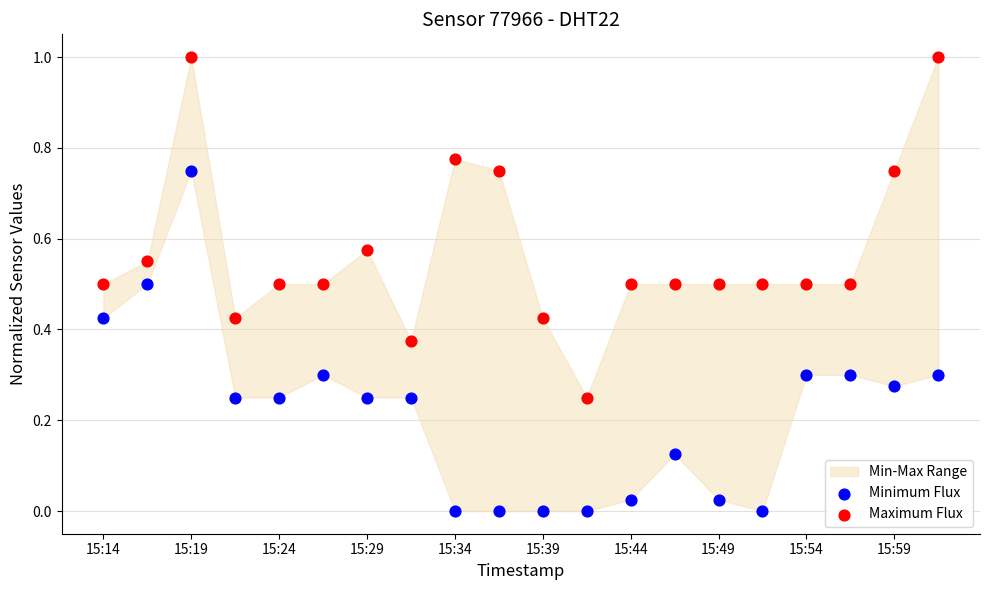

Which series reaches the minimum Y coordinate?

Minimum Flux